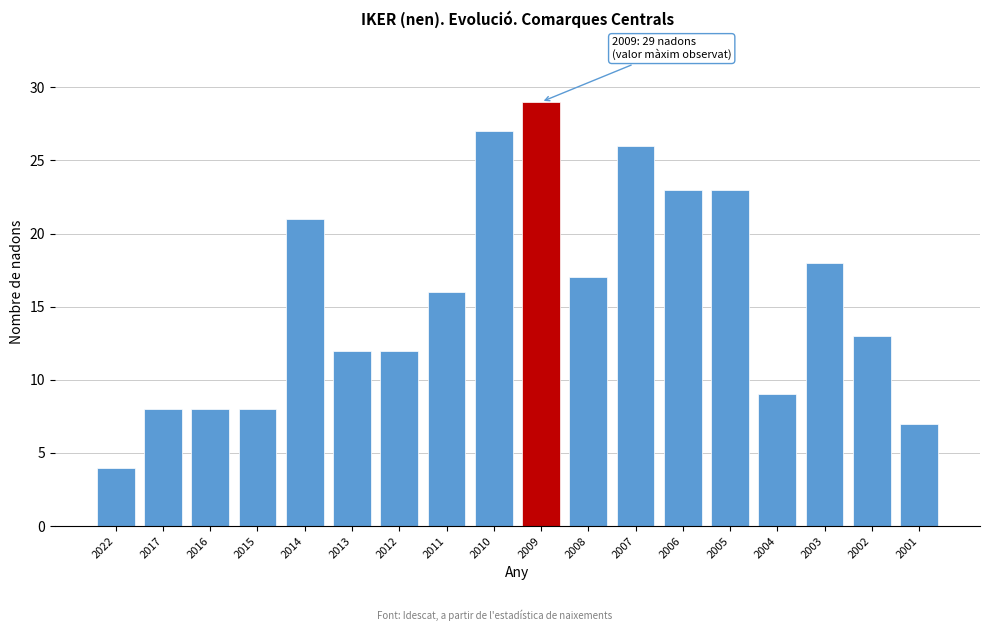

Reading right to left, transcribe all the data shown in this chart.

2001=7	2002=13	2003=18	2004=9	2005=23	2006=23	2007=26	2008=17	2009=29	2010=27	2011=16	2012=12	2013=12	2014=21	2015=8	2016=8	2017=8	2022=4